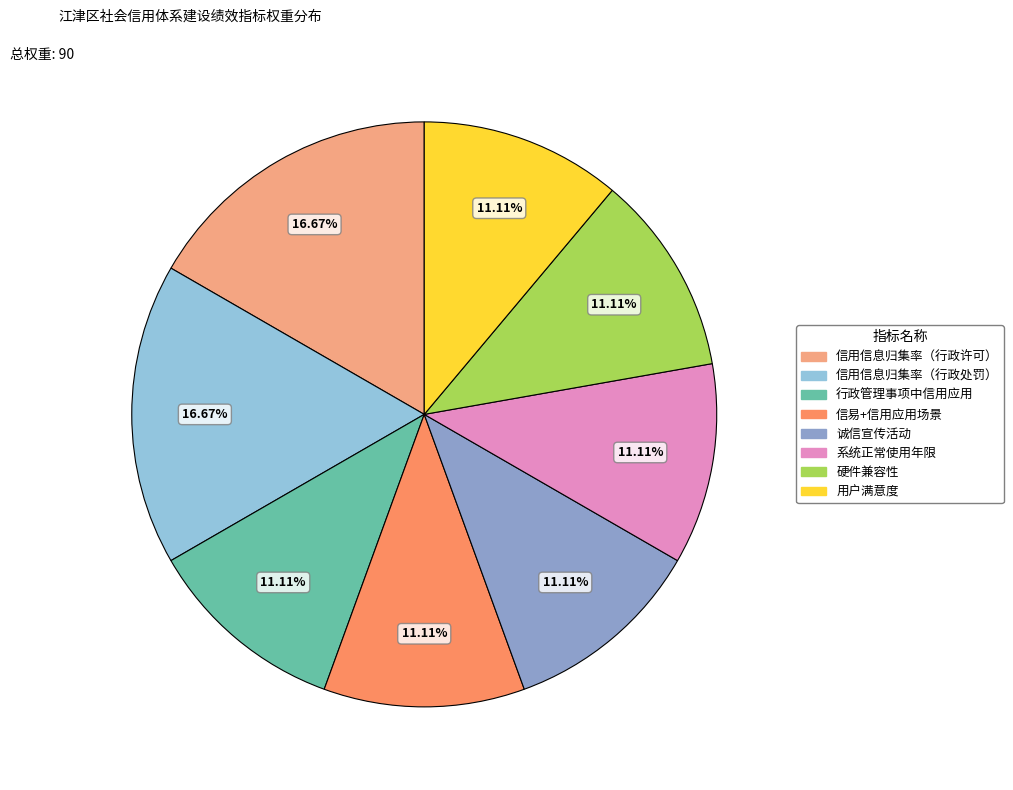

How many segments does this pie chart have?

8